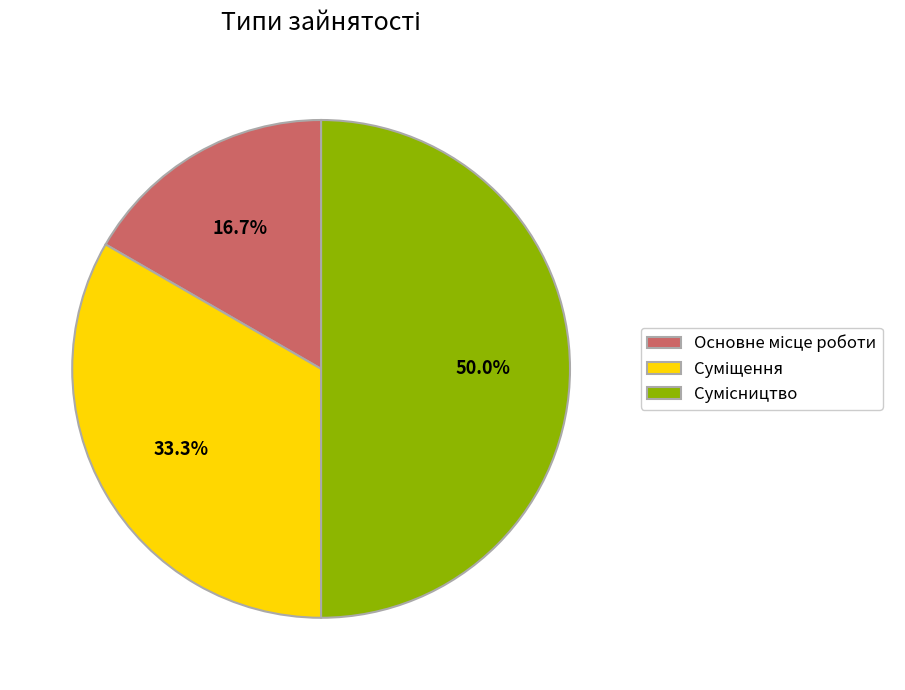

How many segments does this pie chart have?

3